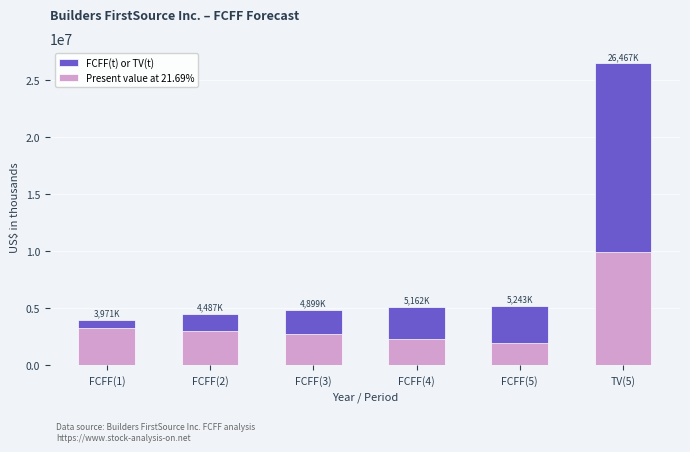

What is the spread (max minus min) of values at TV(5)?

16547199